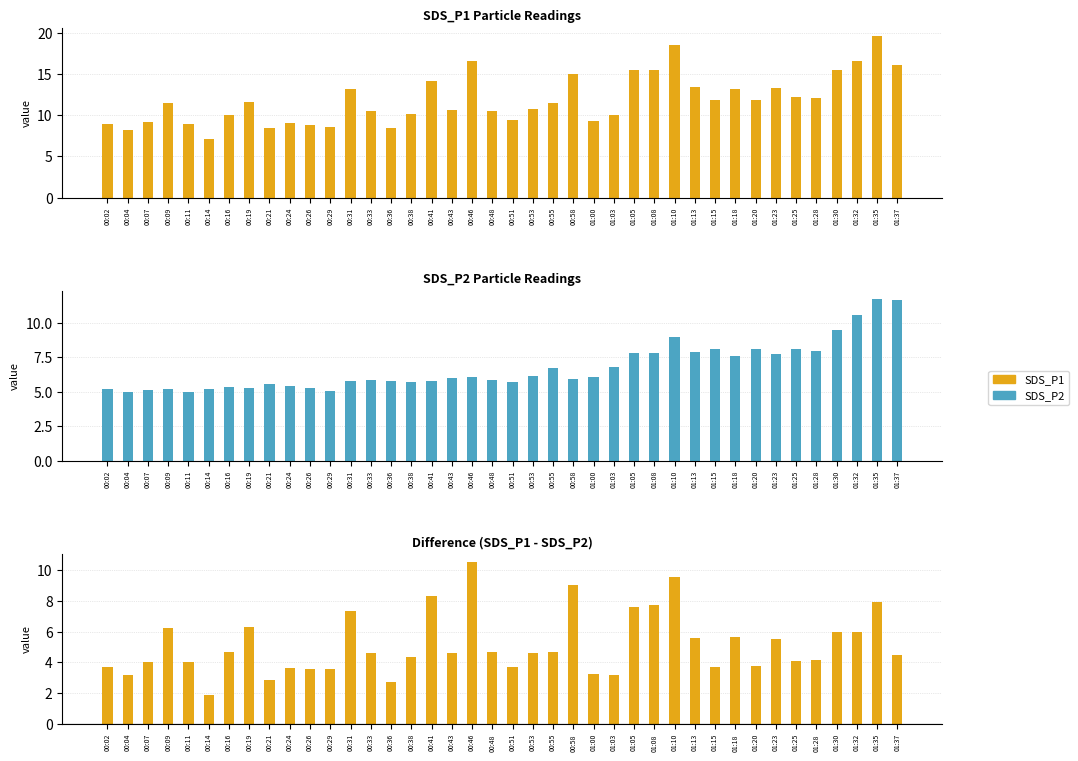

What is the total value across all series at 00:09?

22.9